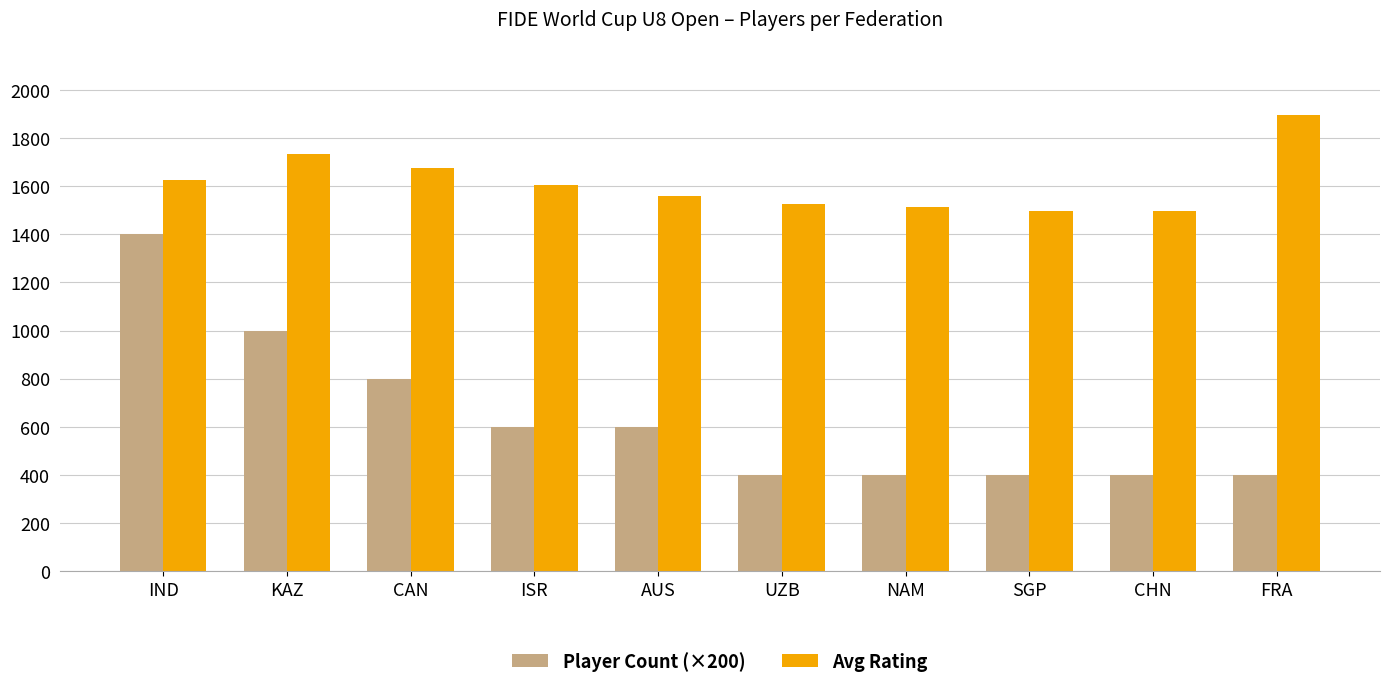

Which category has the highest value in the Player Count (×200) series?

IND